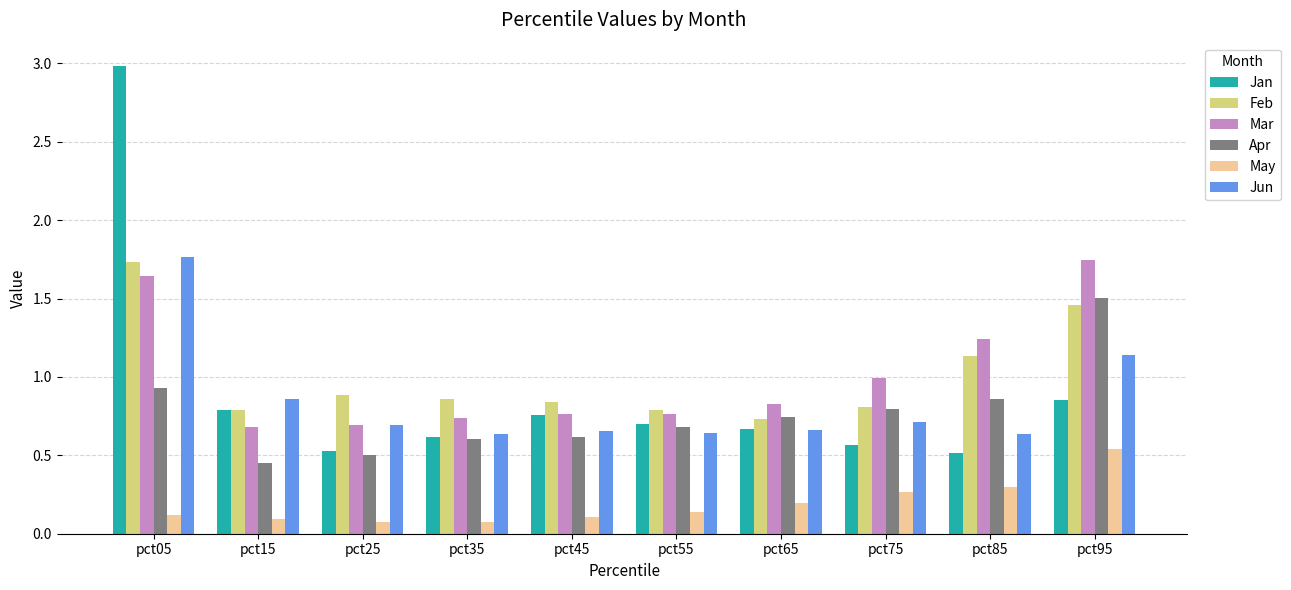

The Apr series shows 0.7 at pct55. True or false?

True